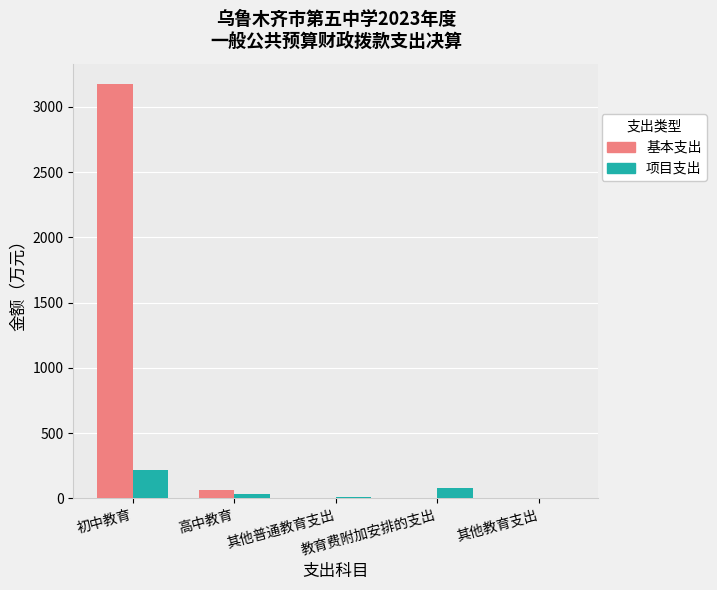

What is the sum of all 基本支出 values?

3236.2